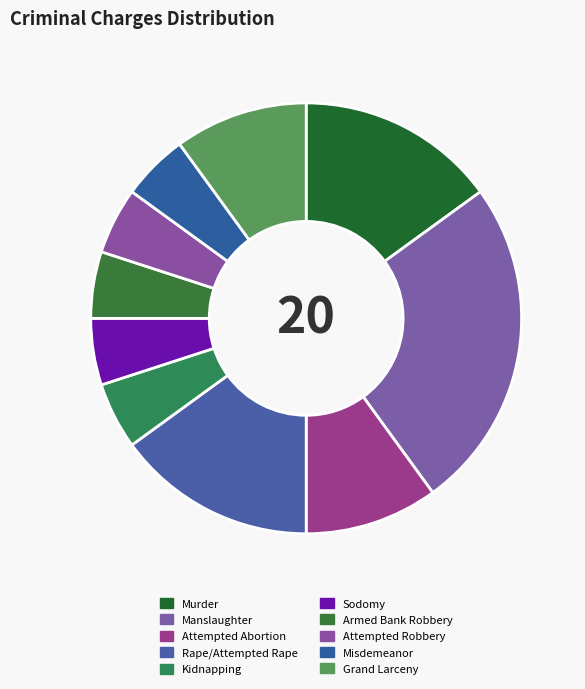

Does any single category account for the majority?

No